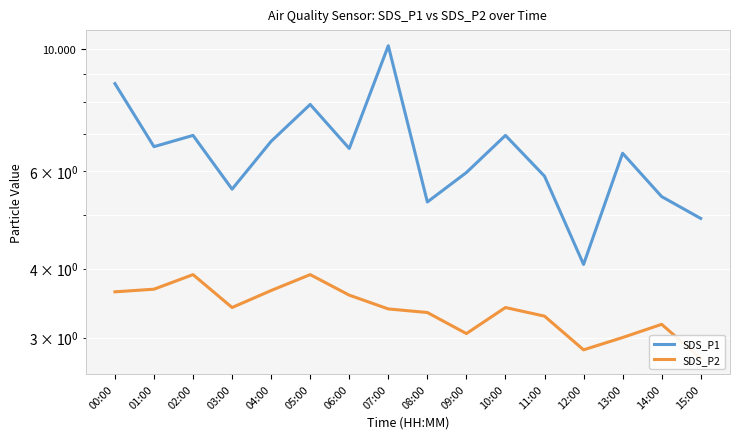

Which series has the largest total across all categories?

SDS_P1